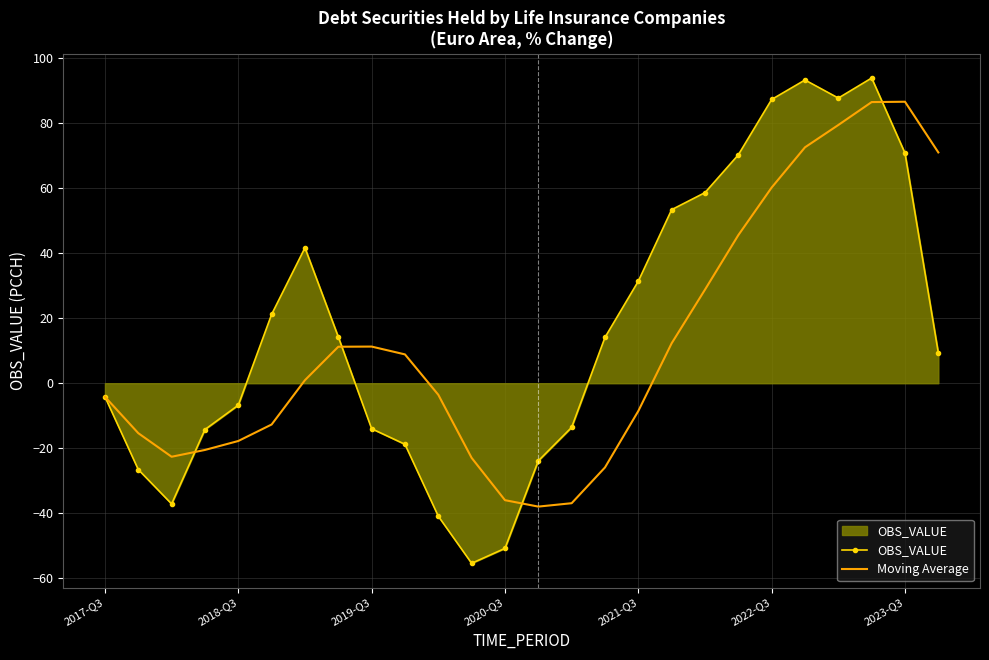

What is the highest value of the Moving Average series?

86.5